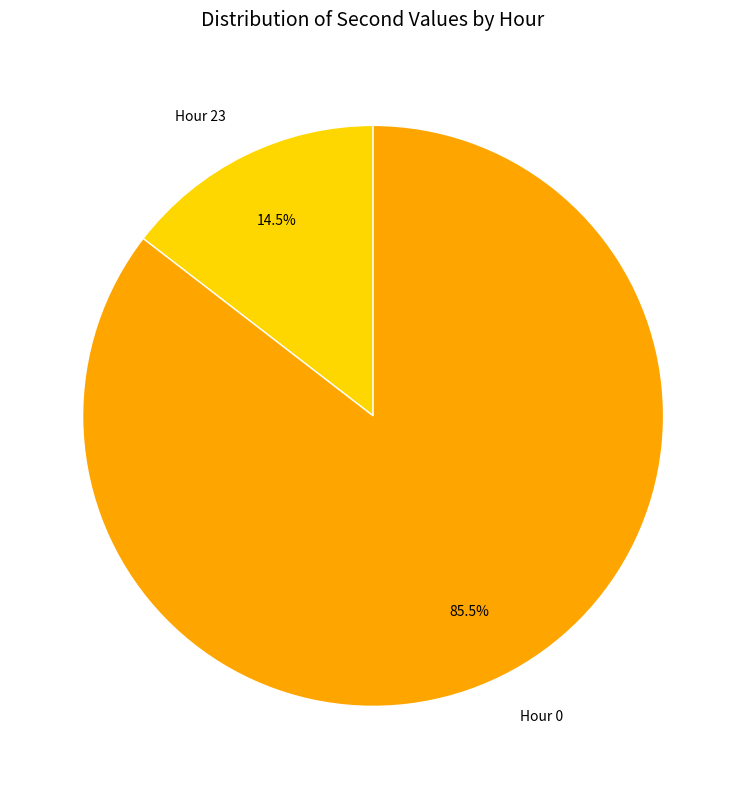

To the nearest percent, what is the average slice percentage?

50%